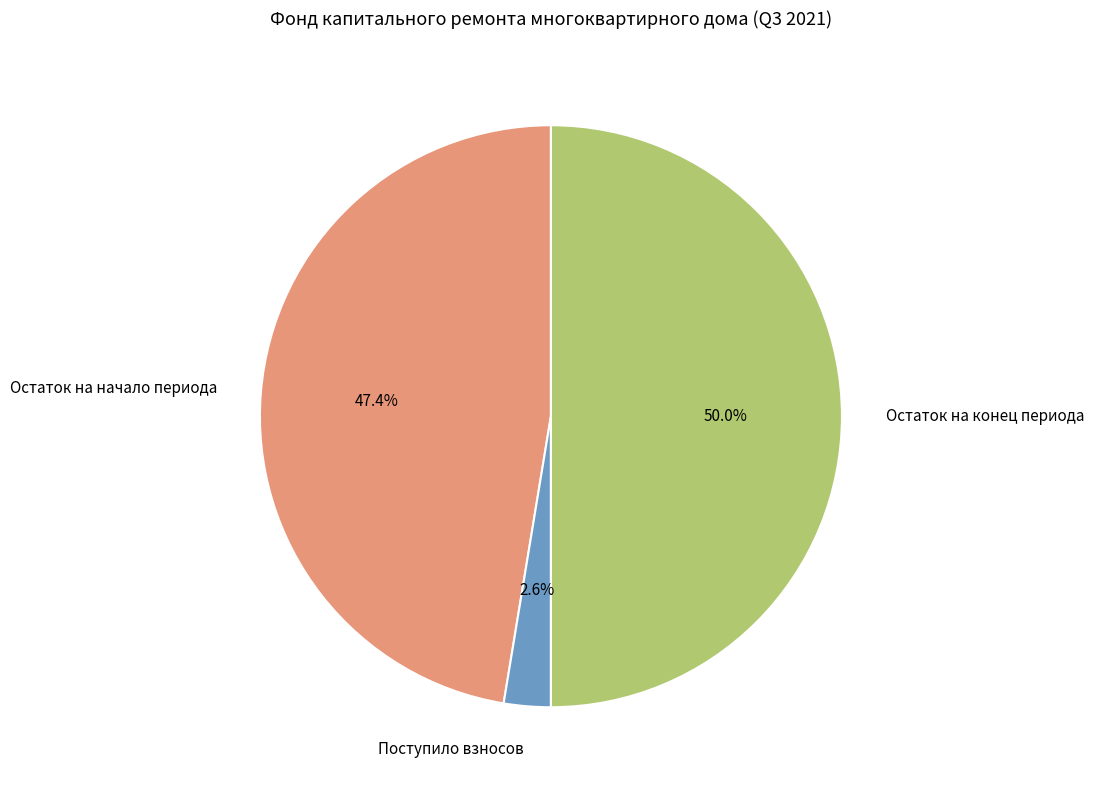

Rank the categories by value from highest to lowest.

Остаток на конец периода, Остаток на начало периода, Поступило взносов